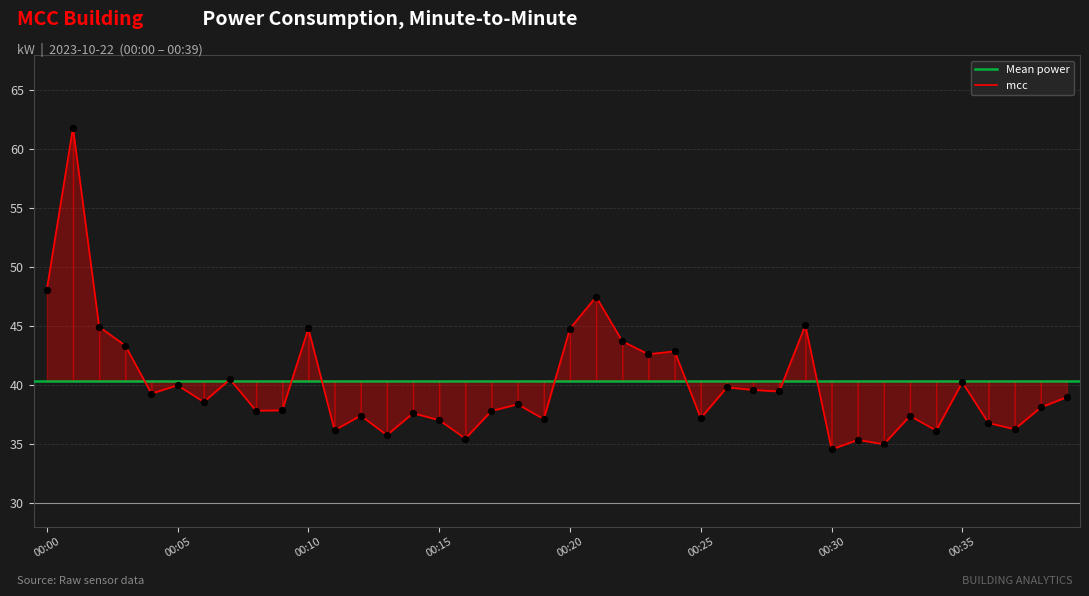

Approximately how many times larger is the value at 00:32 compared to 00:00?

0.7